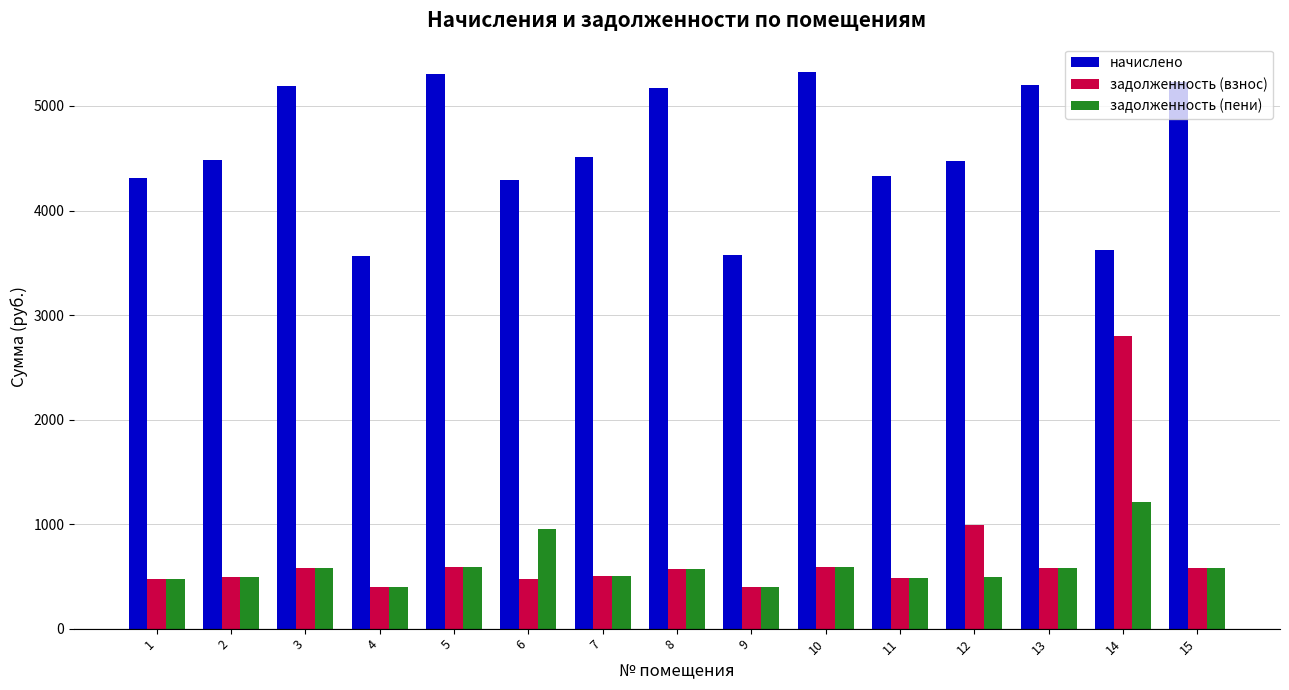

Which series has the largest total across all categories?

начислено